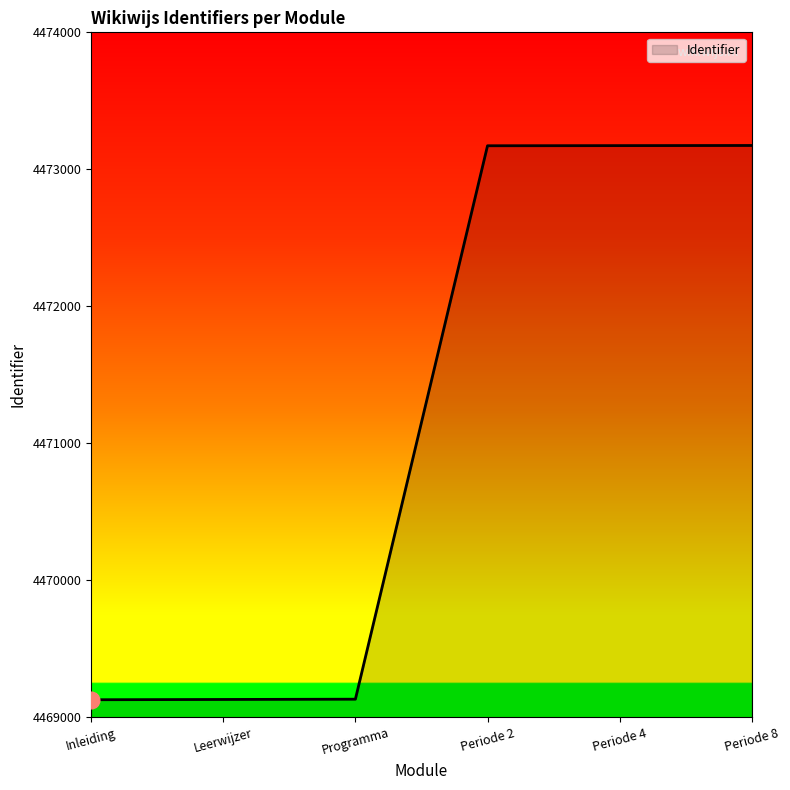

What value does the data have at Leerwijzer?

4469130